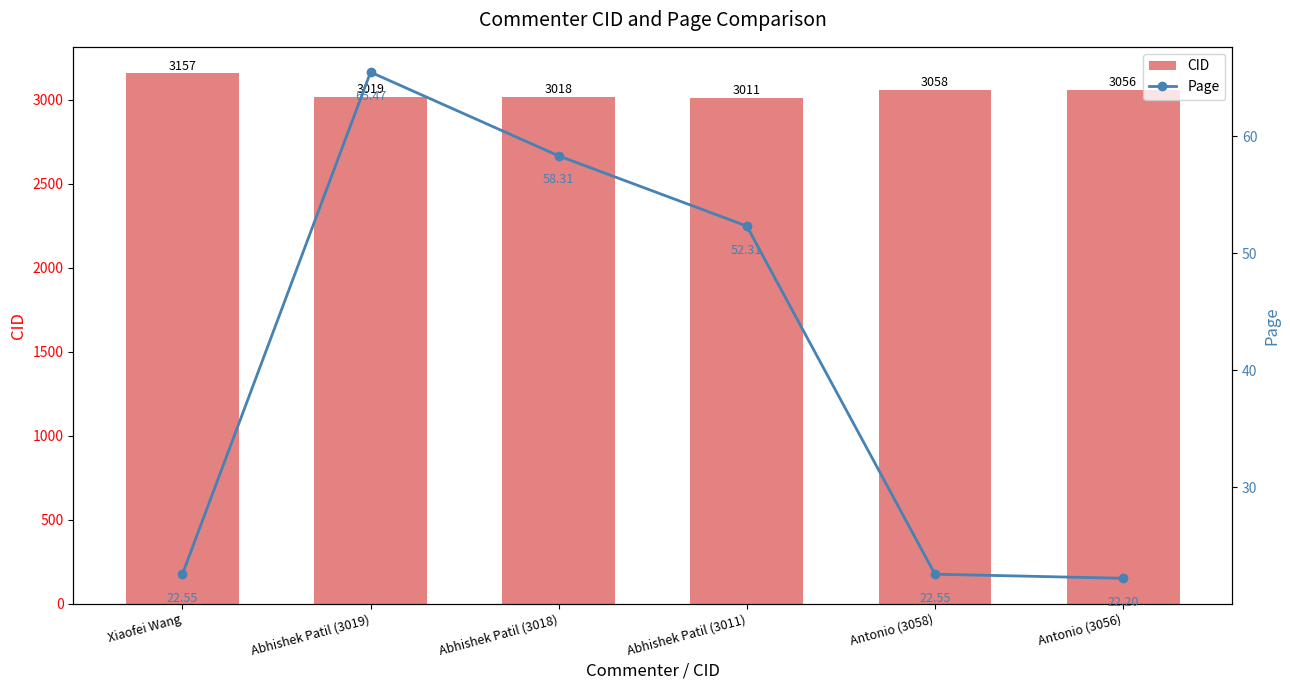

Which series has the largest total across all categories?

CID